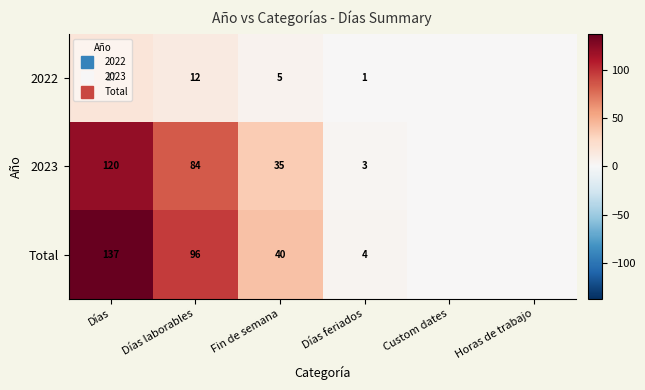

At which category is the sum across all series the highest?

Días